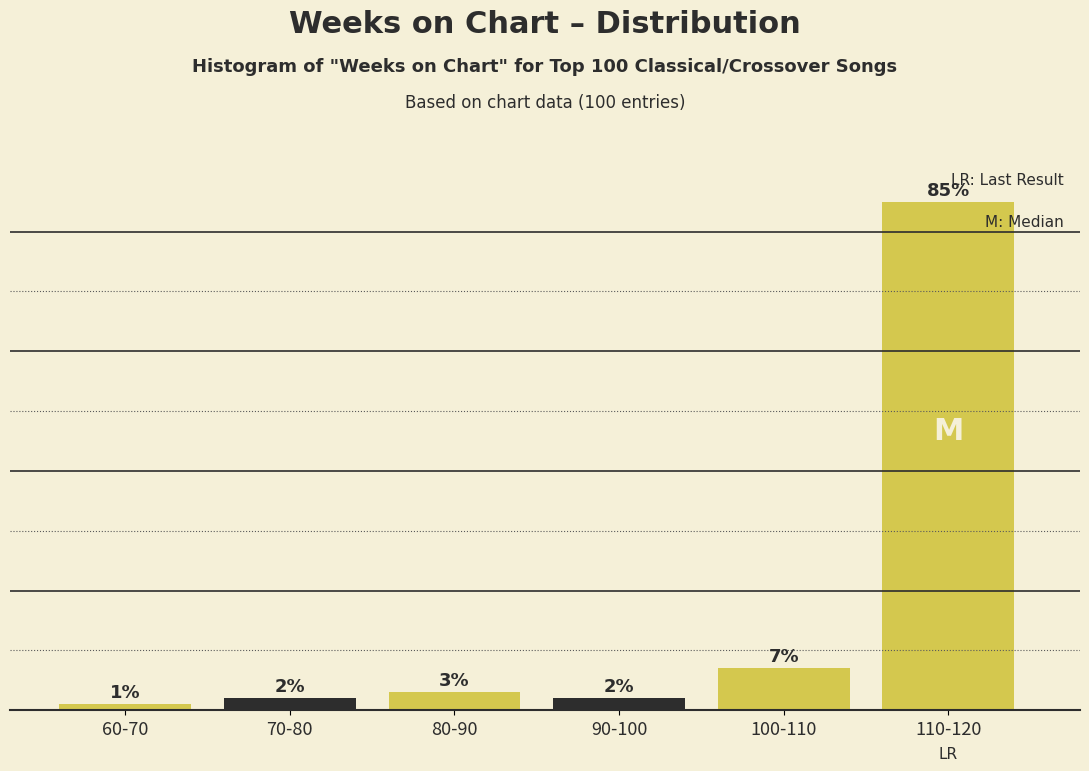

What is the label of the 6th bar from the left?

110-120